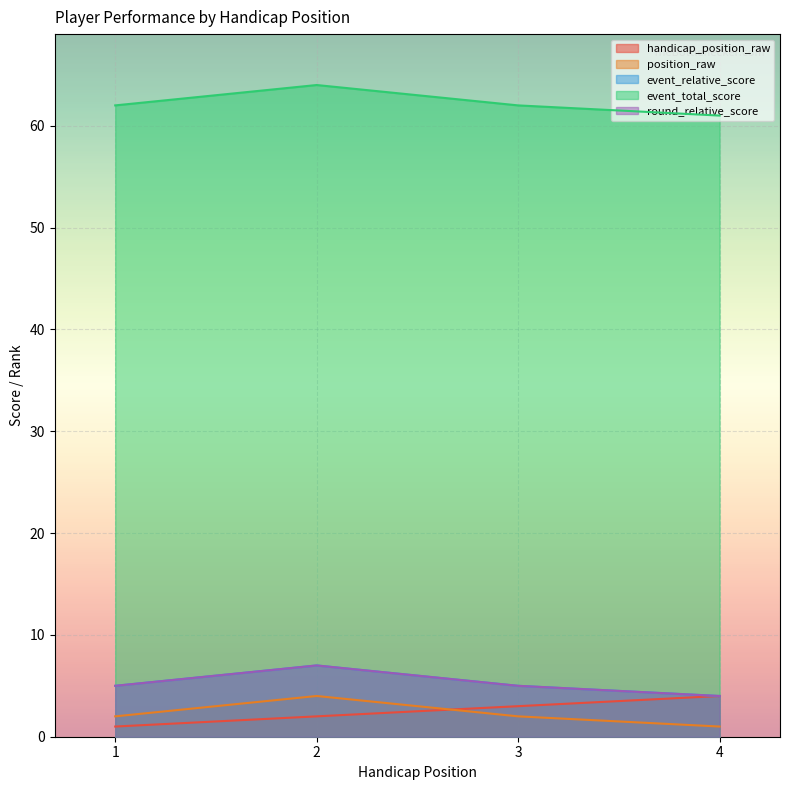

How many interior local peaks does the position_raw series have?

1